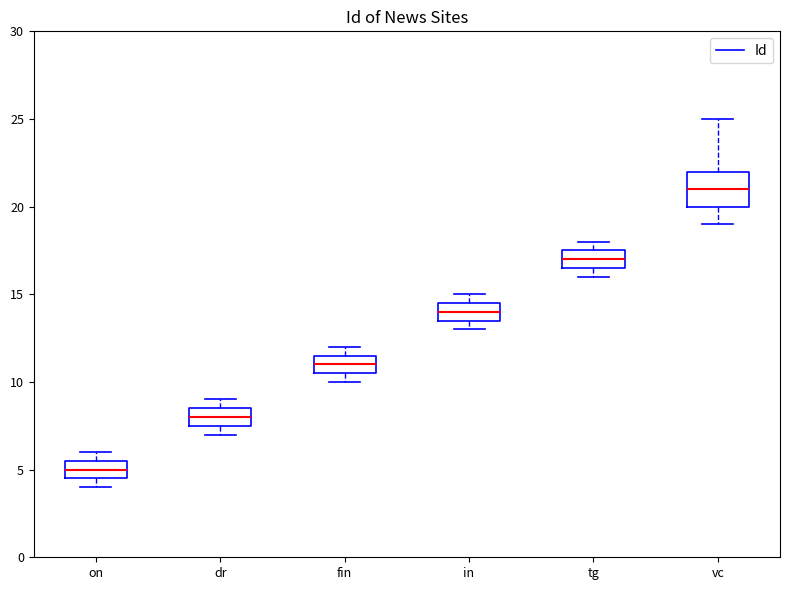

Reading left to right, transcribe this box plot: for each box, give where its median line is, the range the box spans, and where its two whiskers end, as read against the y-axis. The values are not printed on the chart, so give them approximately, as read against the axis.

on: median 5.0, box 4.5 to 5.5, whiskers 4.0 to 6.0
dr: median 8.0, box 7.5 to 8.5, whiskers 7.0 to 9.0
fin: median 11.0, box 10.5 to 11.5, whiskers 10.0 to 12.0
in: median 14.0, box 13.5 to 14.5, whiskers 13.0 to 15.0
tg: median 17.0, box 16.5 to 17.5, whiskers 16.0 to 18.0
vc: median 21.0, box 20.0 to 22.0, whiskers 19.0 to 25.0